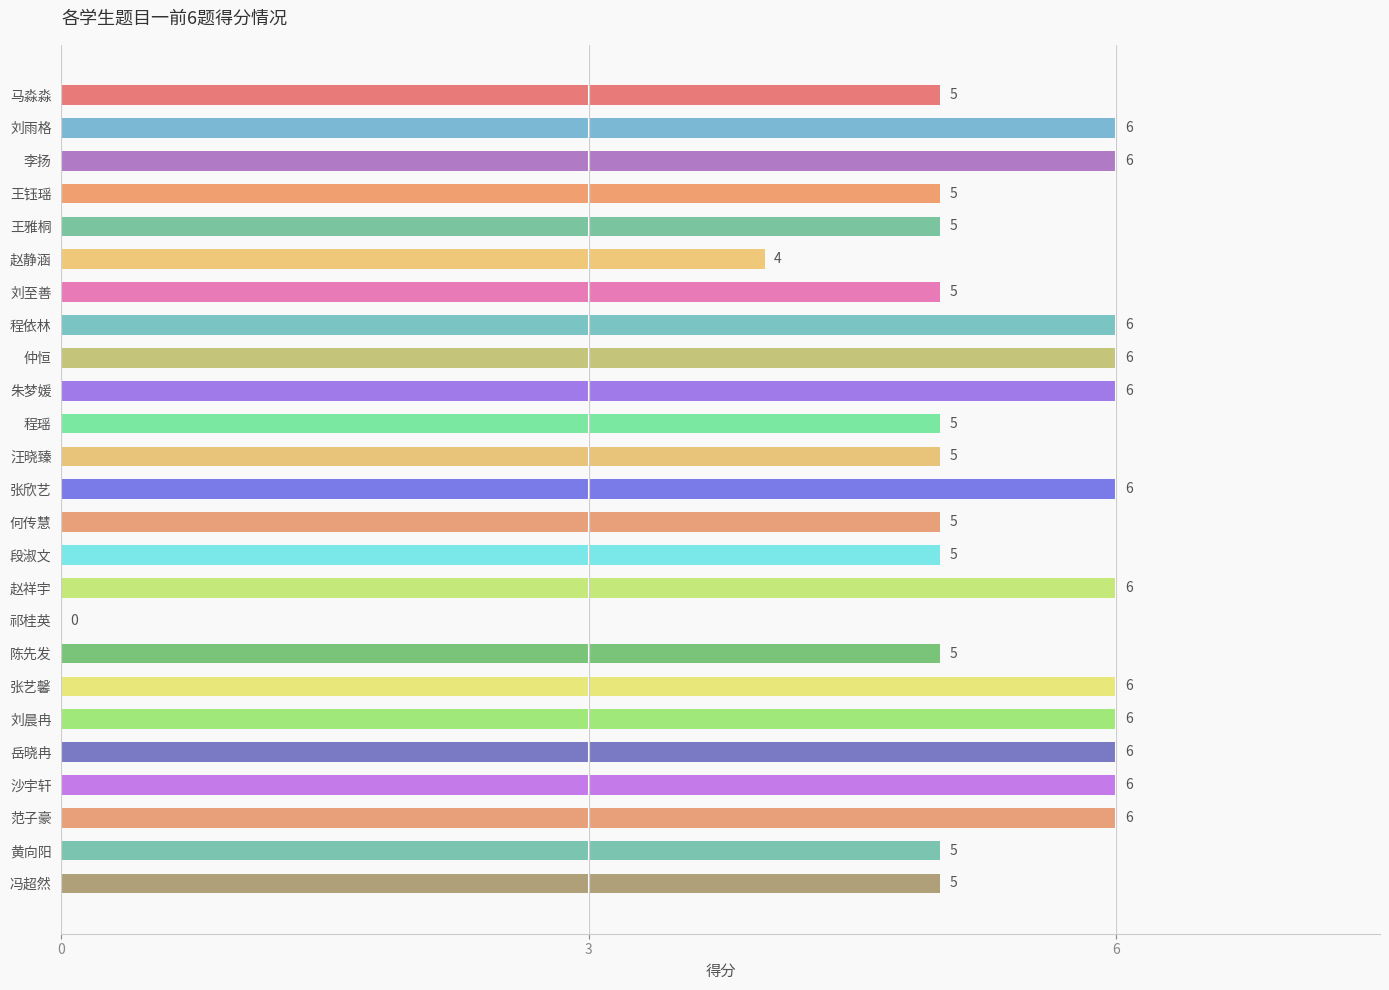

What is the sum of all values?

131